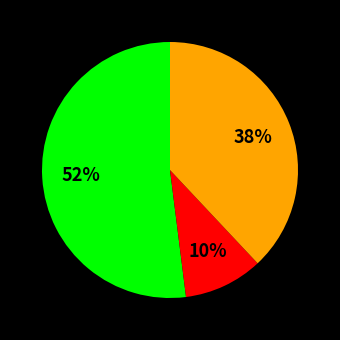

Is there a majority slice in this chart?

Yes